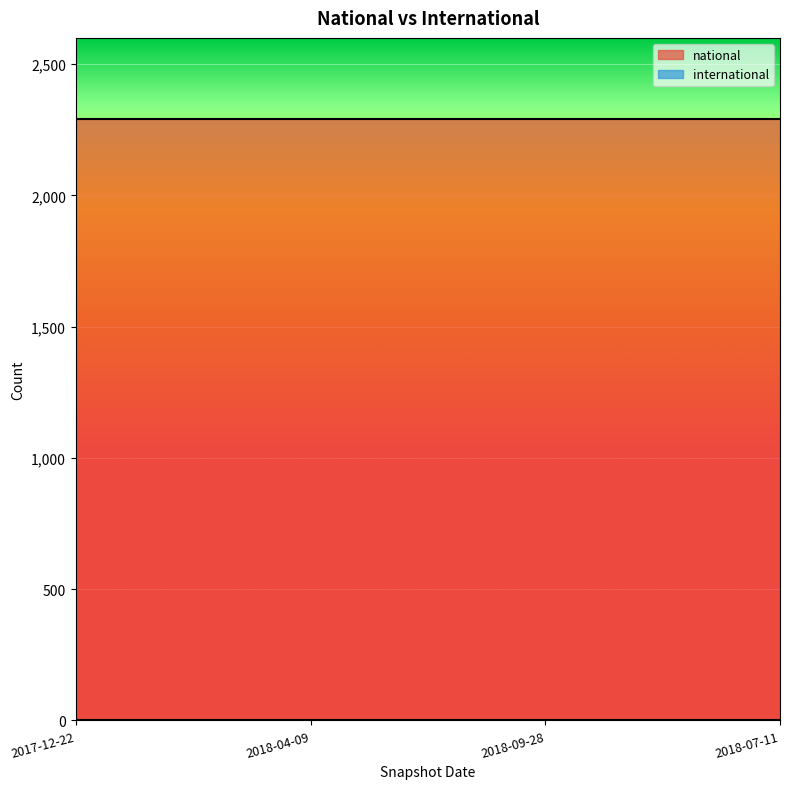

What is the greatest value displayed?

2291